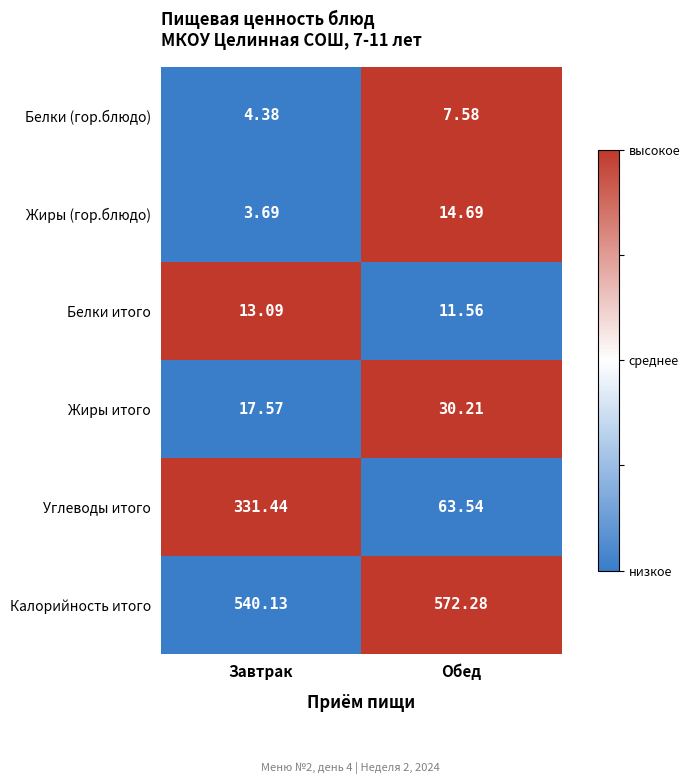

What is the difference between the highest and lowest values at Завтрак?

536.4